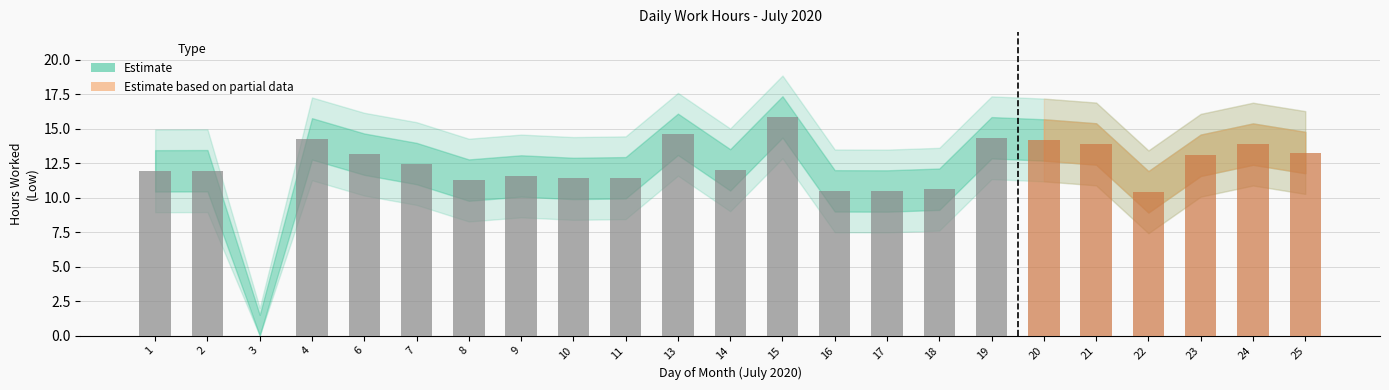

Which category has the highest value across all series?

15